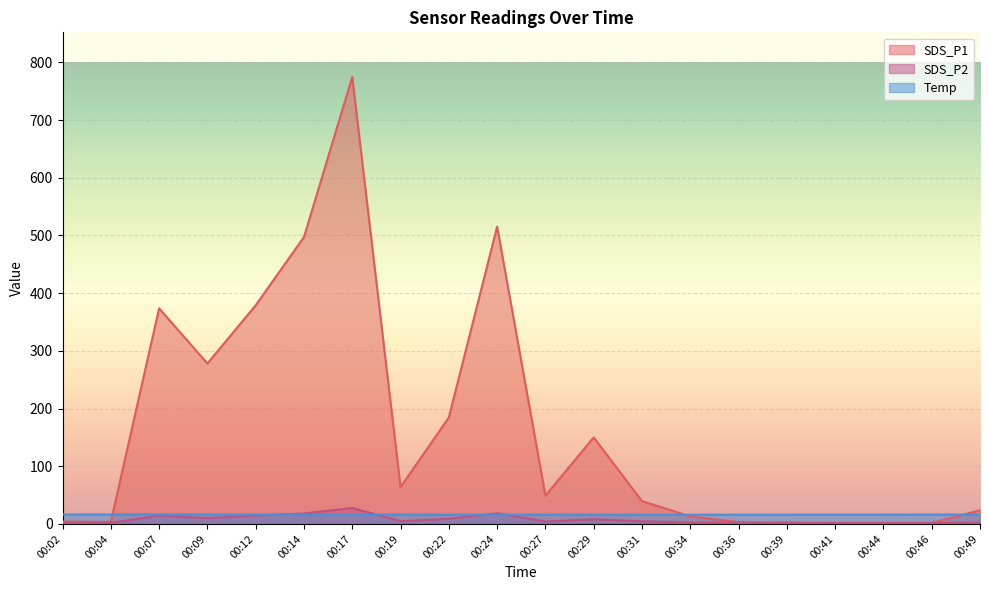

Which label corresponds to the smallest value in the chart?

00:44